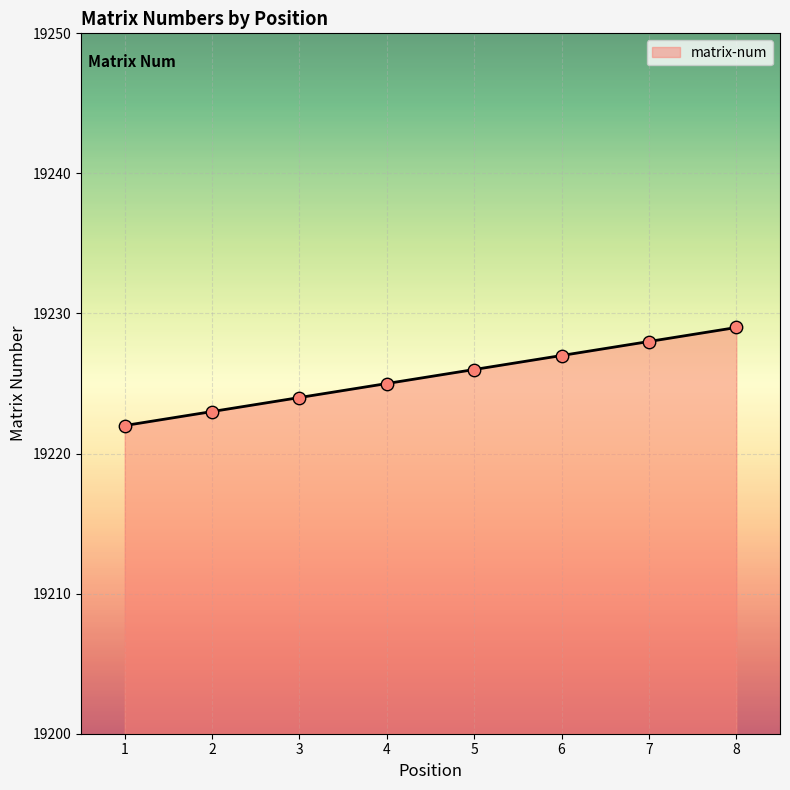

Between 4 and 7, which is larger?

7